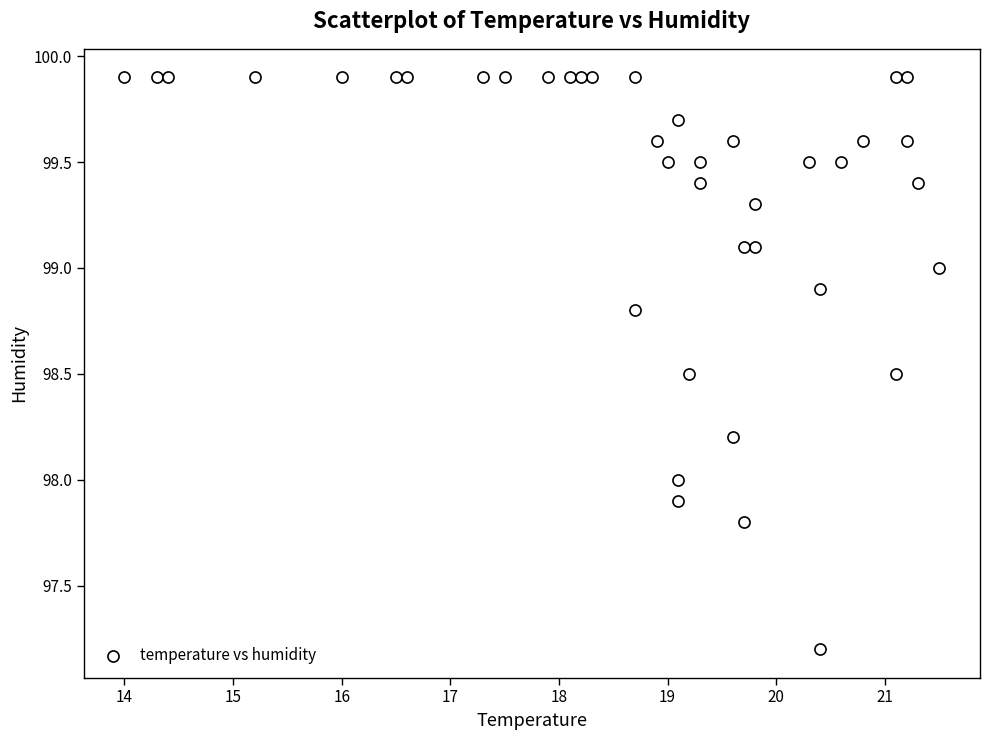

What is the range of Y values (max minus min)?

2.7